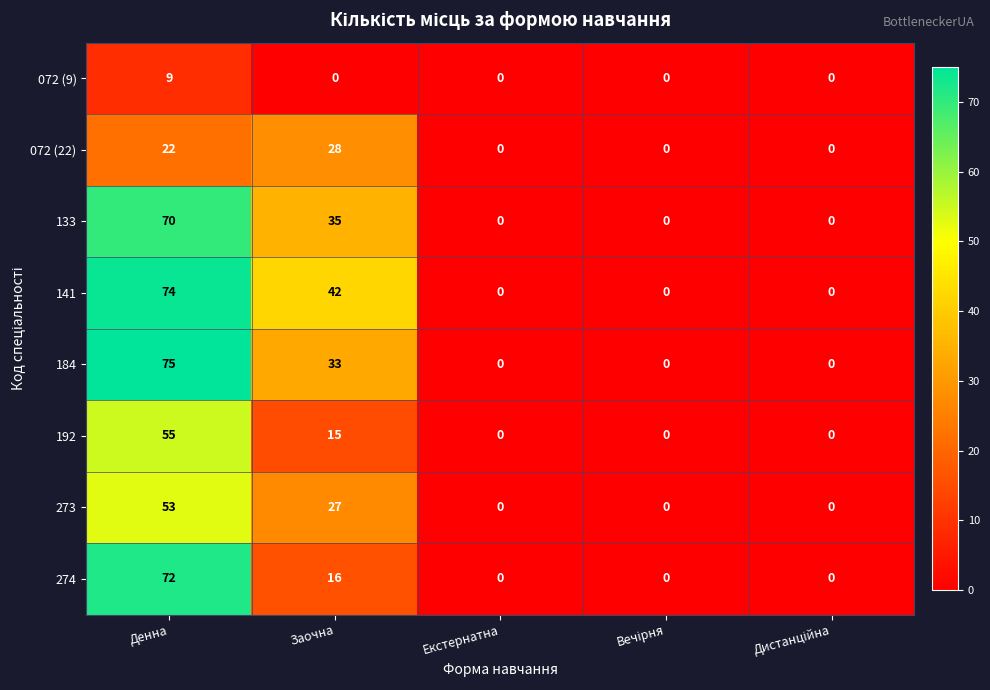

Rank the series by their maximum value, from highest to lowest.

184, 141, 274, 133, 192, 273, 072 (22), 072 (9)